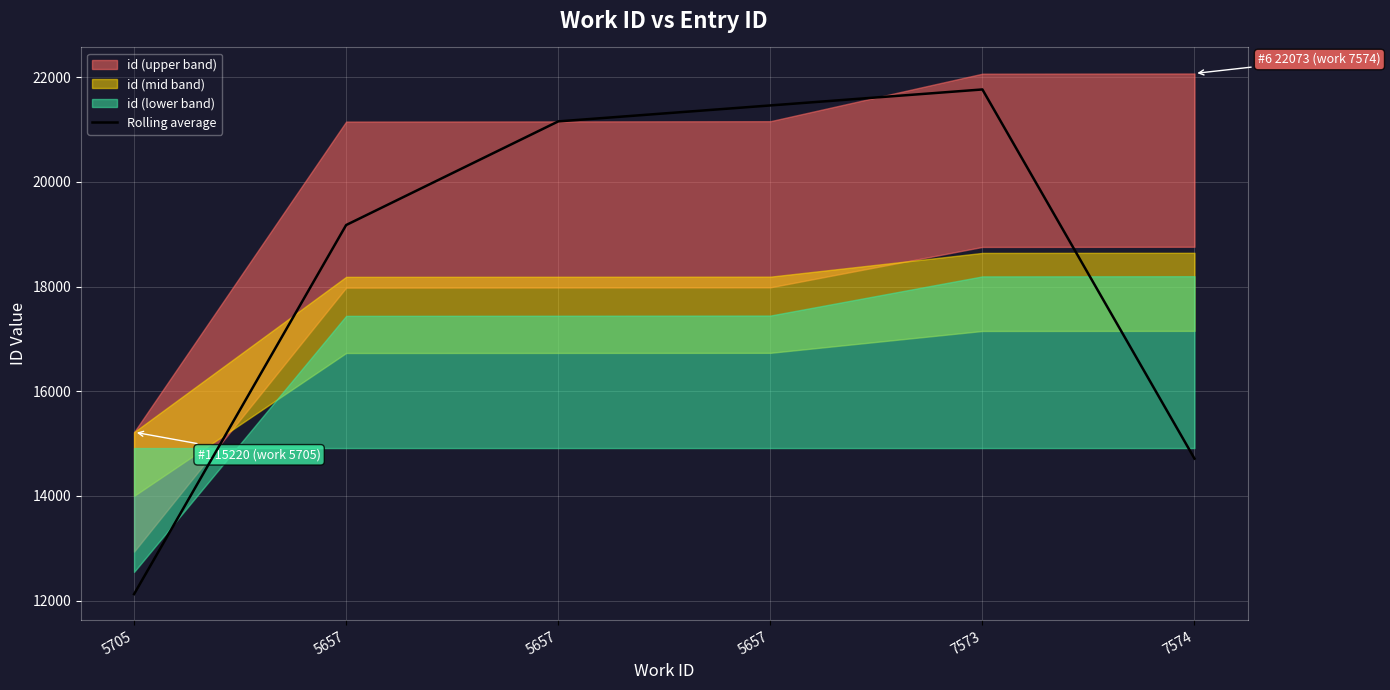

Reading left to right, extract all data points from this chart.

5705=12124.7	5657=19177.0	5657=21157.3	5657=21462.3	7573=21767.7	7574=14714.0